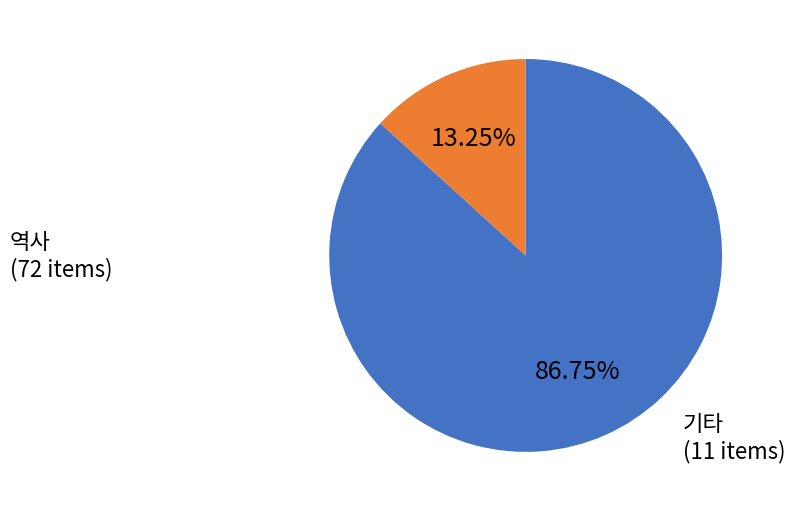

Count the number of slices in the pie.

2